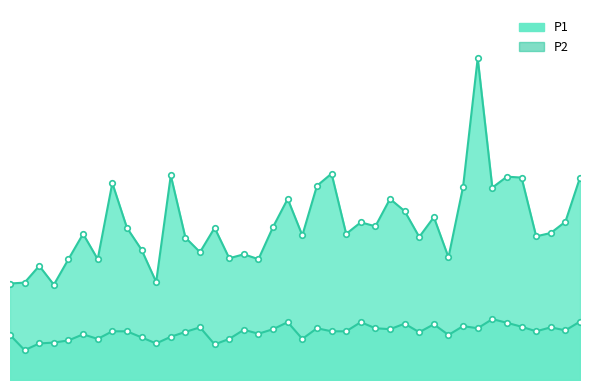

What is the highest value of the P2 series?

2.0